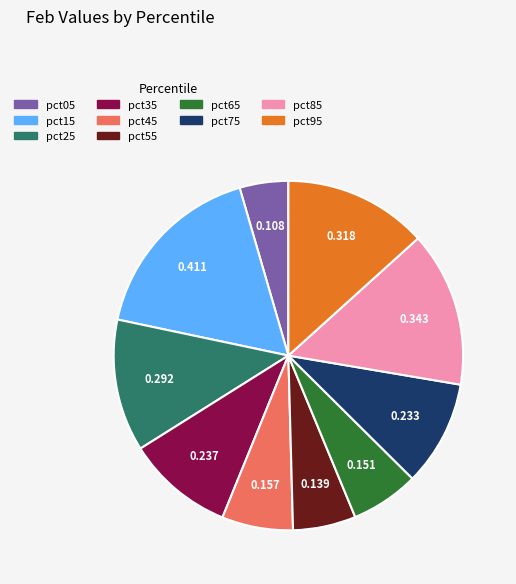

Do pct95 and pct55 together represent more than half of the pie?

No